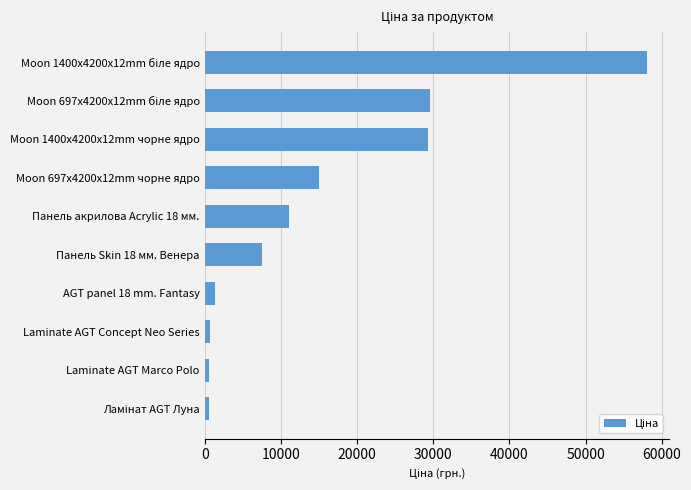

What is the value of the 7th bar from the top?

1366.3